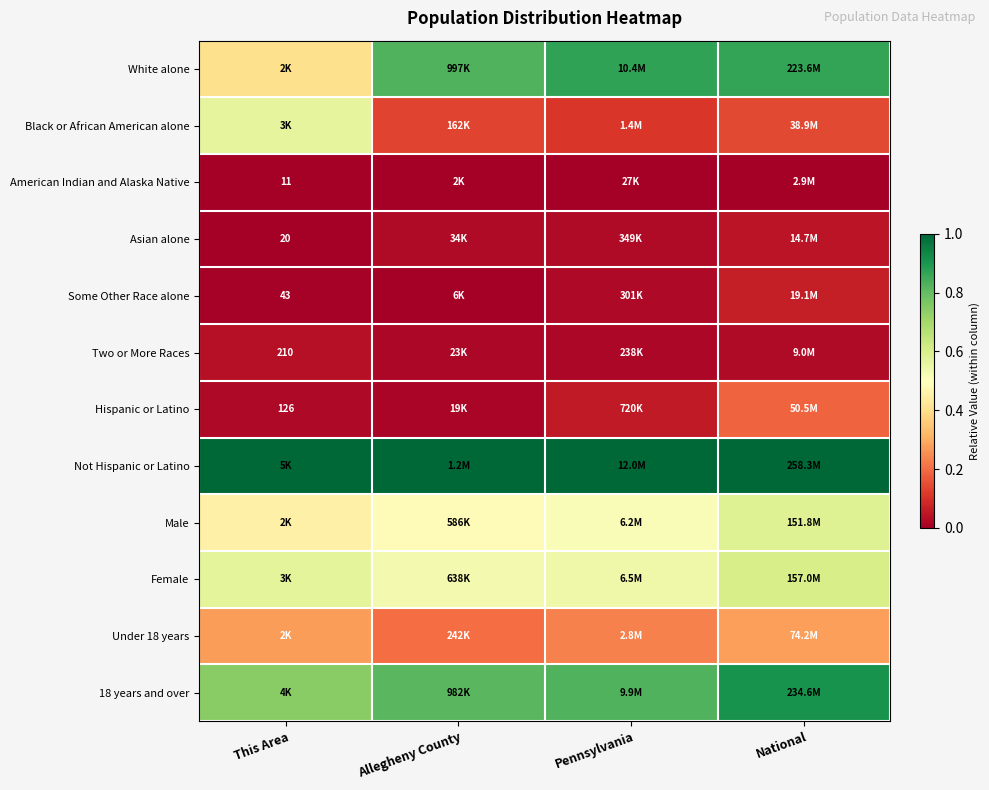

Count the Black or African American alone values in the range 0 to 1.

4